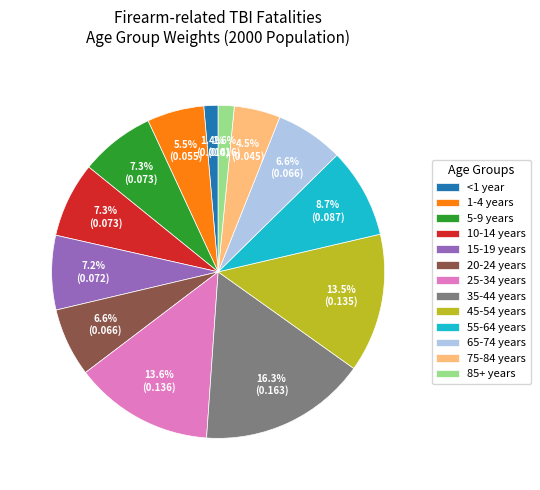

How many slices are in this pie chart?

13